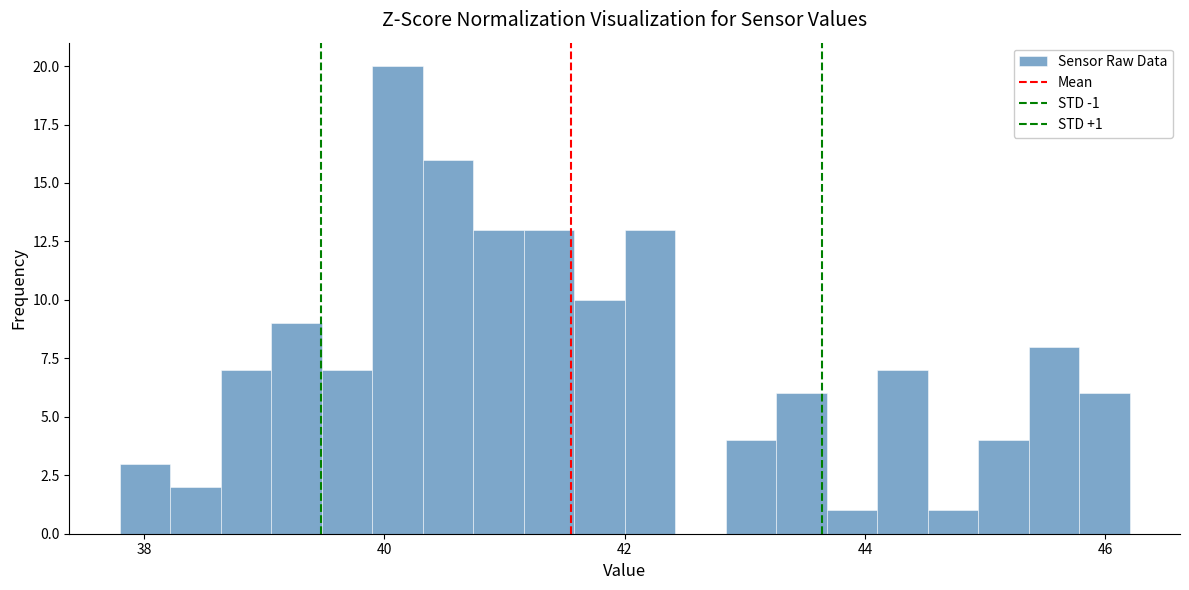

Around what value on the x-axis is the tallest bar? Give the approximate position of its centre, as read against the axis.

40.2